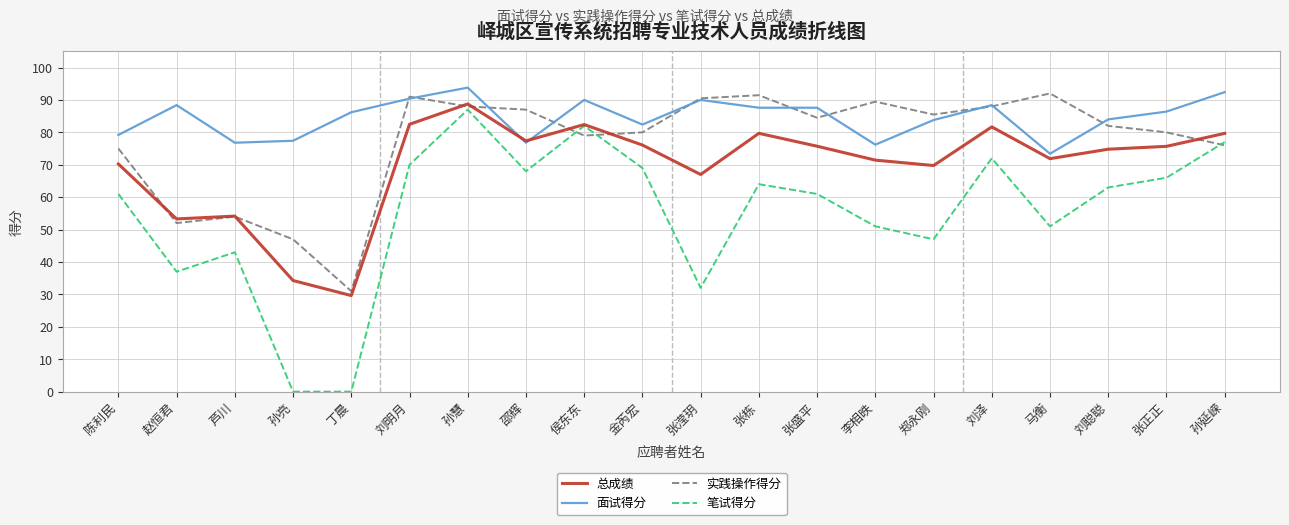

Rank the series at 赵恒君 from lowest to highest value.

笔试得分, 实践操作得分, 总成绩, 面试得分